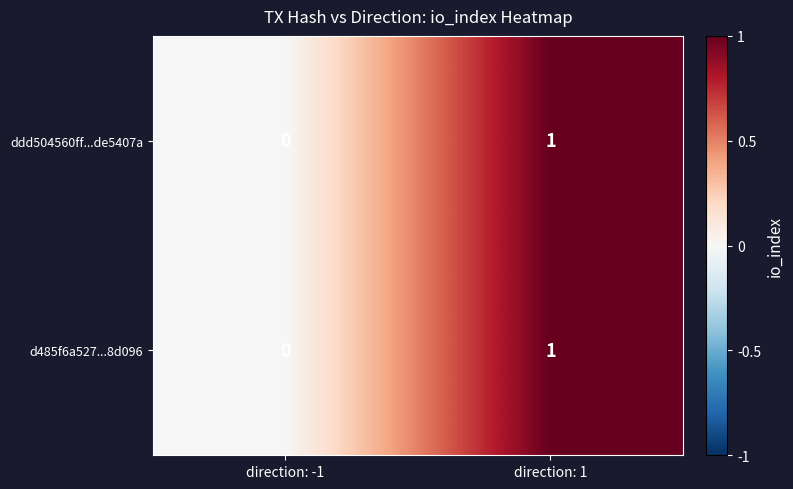

List the labels in order of d485f6a527...8d096 value, largest first.

direction: 1, direction: -1